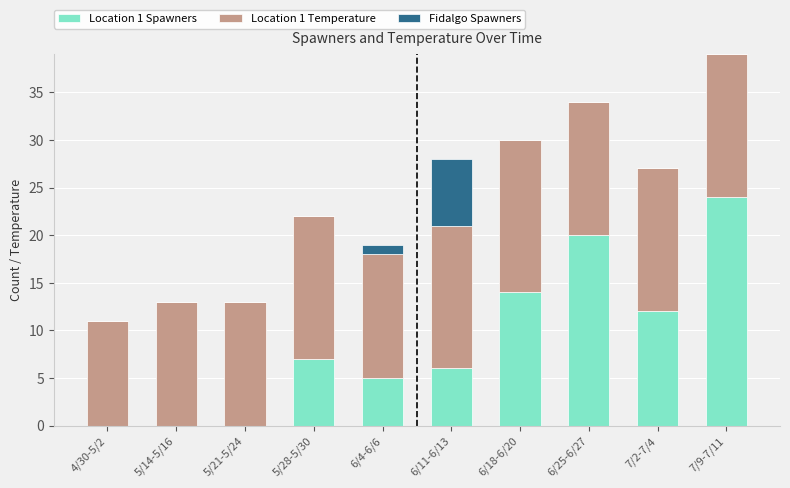

Reading left to right, list the values for the Location 1 Spawners series.

4/30-5/2=0	5/14-5/16=0	5/21-5/24=0	5/28-5/30=7	6/4-6/6=5	6/11-6/13=6	6/18-6/20=14	6/25-6/27=20	7/2-7/4=12	7/9-7/11=24